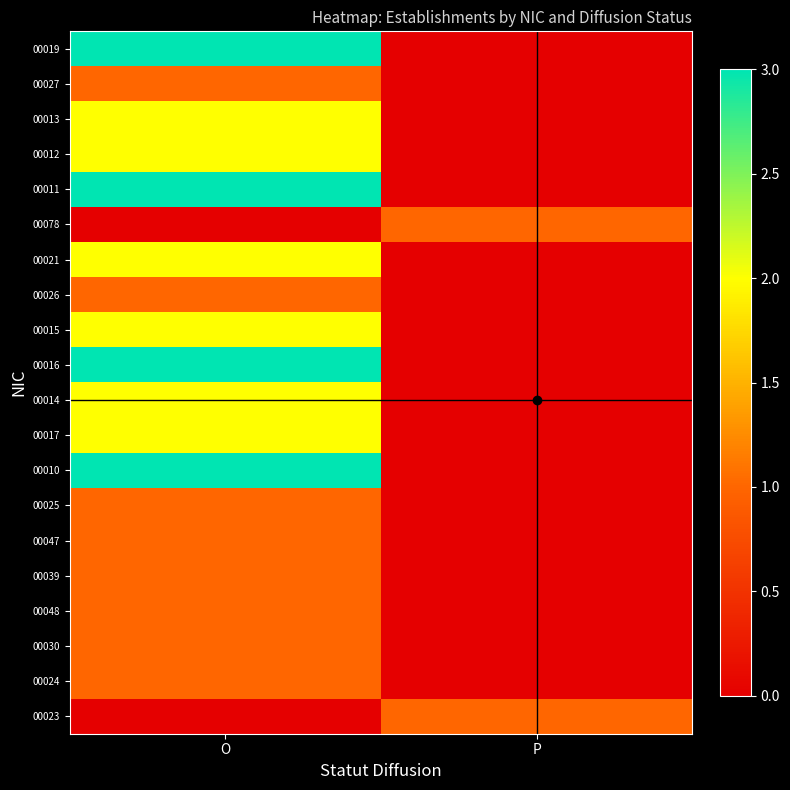

What is the total value across all series at O?

32